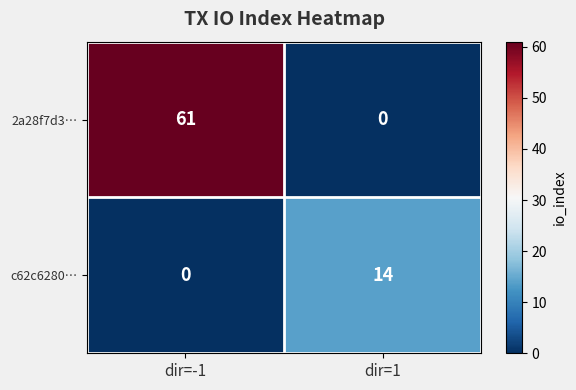

Reading left to right, what are all the values shown in this chart?

2a28f7d3…: dir=-1=61	dir=1=0
c62c6280…: dir=-1=0	dir=1=14